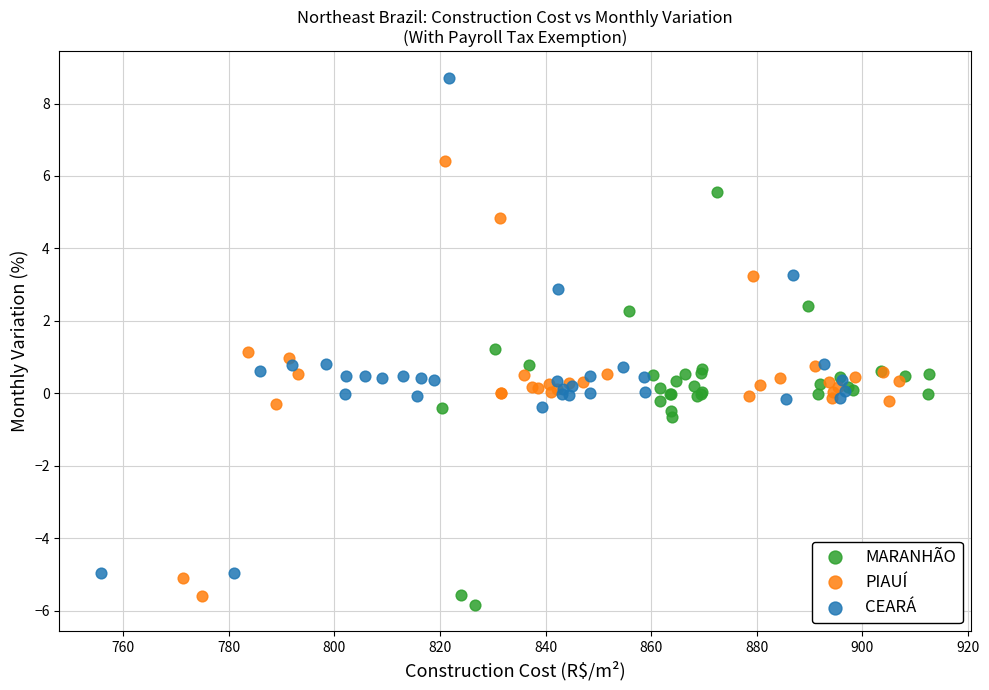

Which series contains the lowest Y value?

MARANHÃO